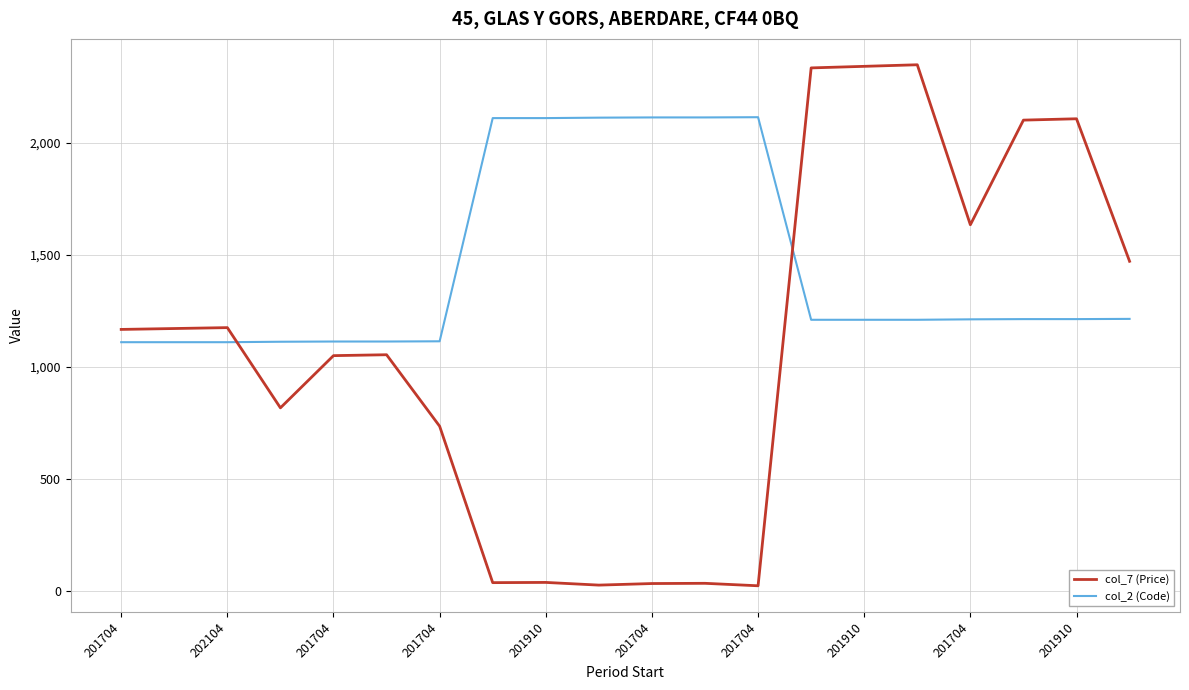

Which series has the widest spread of values?

col_7 (Price)